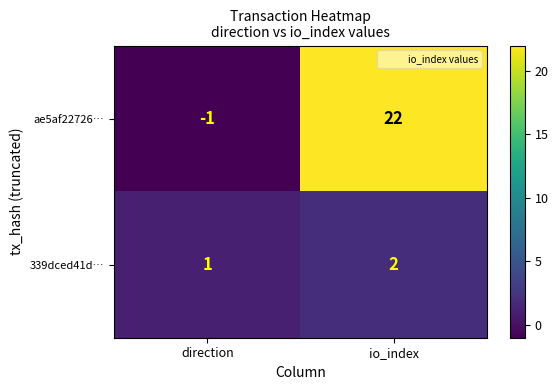

The ae5af22726… series shows -2 at direction. True or false?

False